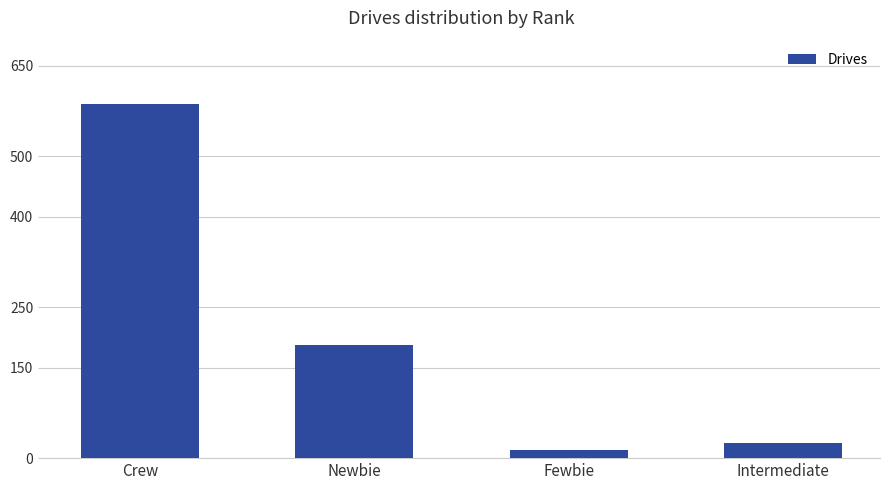

Are the bars horizontal?

No